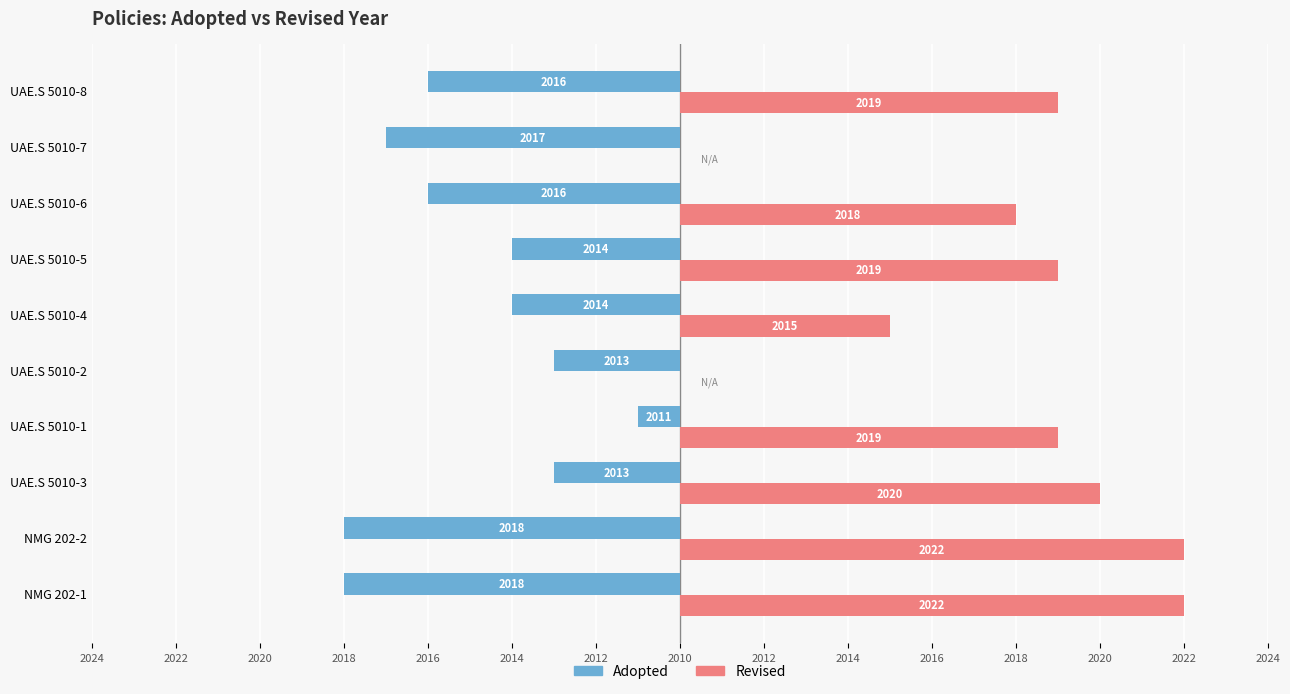

What are all the series names shown in the legend?

Adopted, Revised